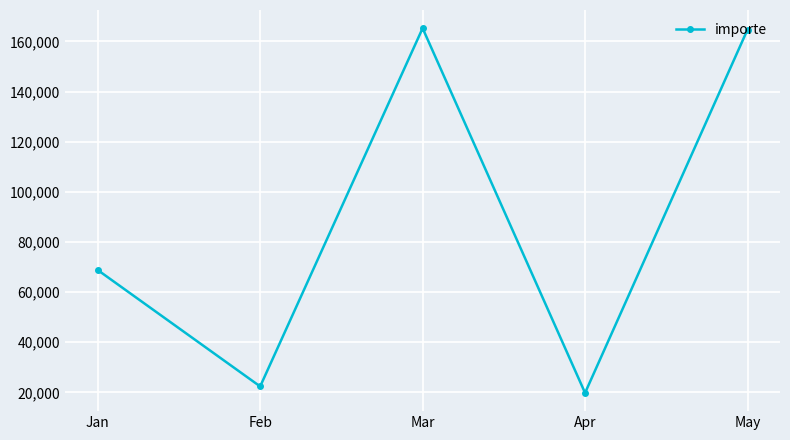

Read the value at Mar.

165238.3